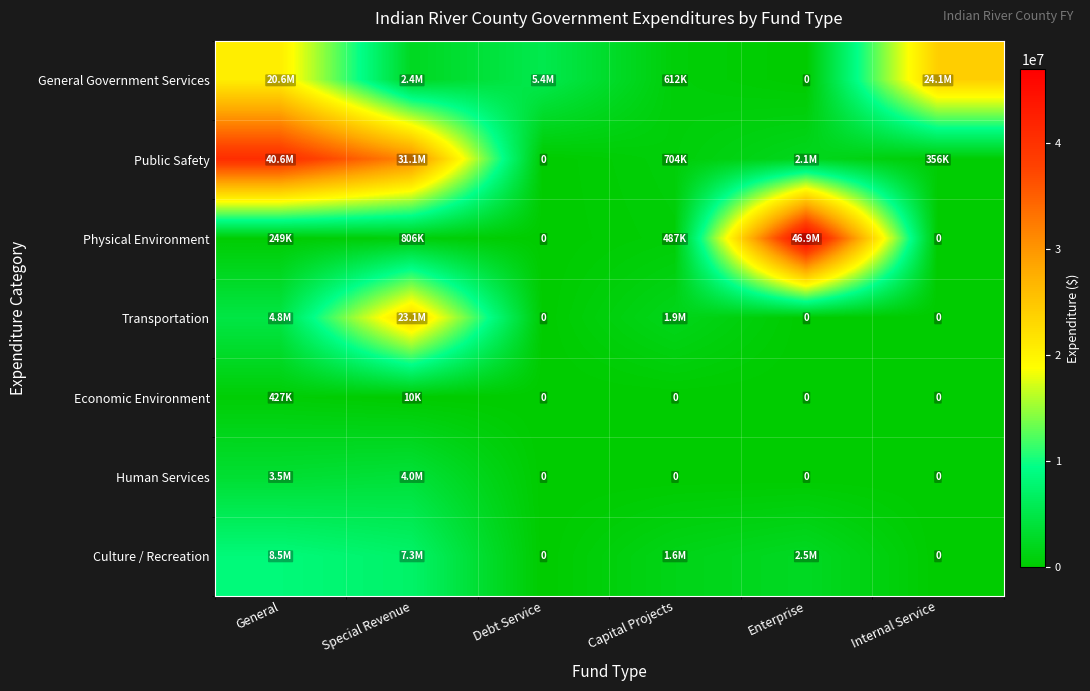

Which series has the widest spread of values?

Physical Environment